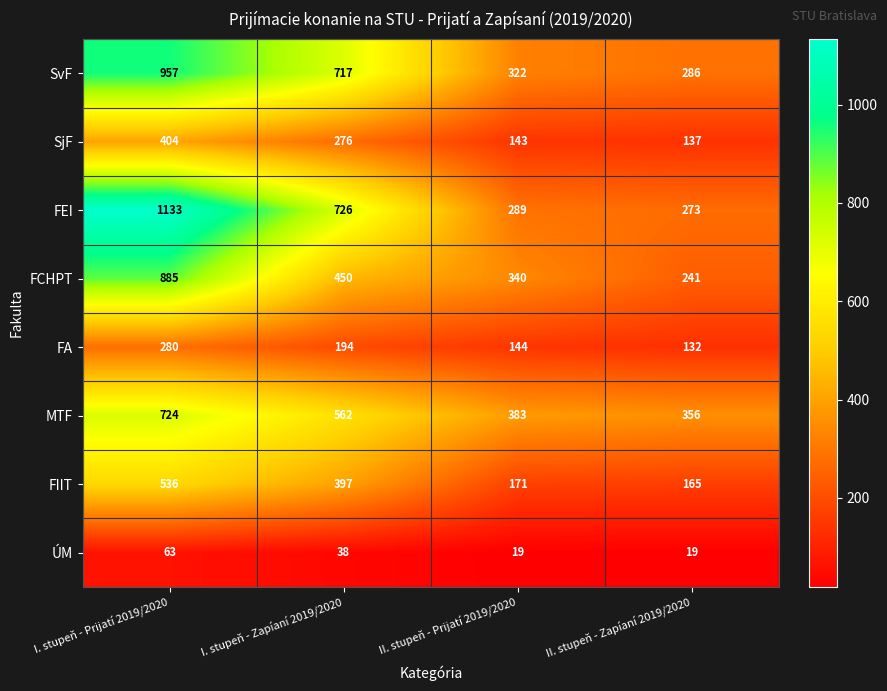

Which series changed the most between I. stupeň - Prijatí 2019/2020 and II. stupeň - Prijatí 2019/2020?

FEI